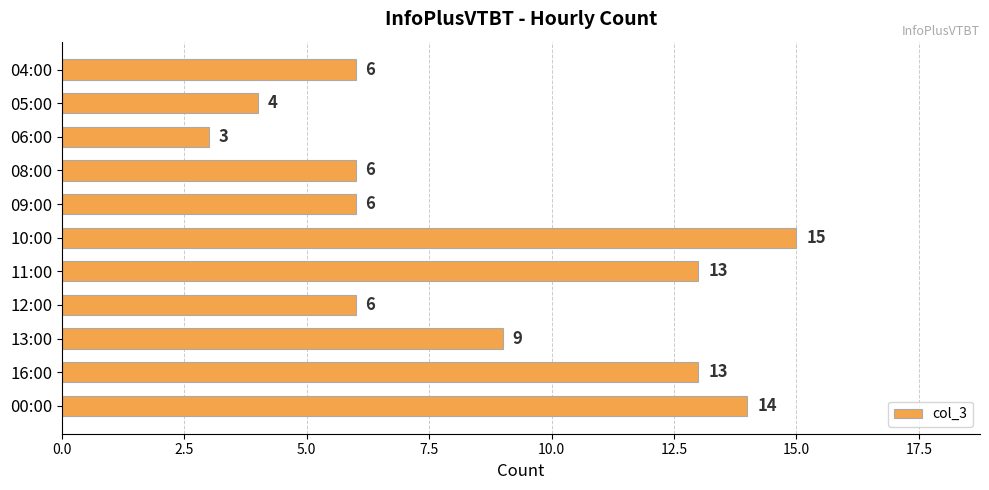

The chart shows a value of 4 at 05:00. True or false?

True